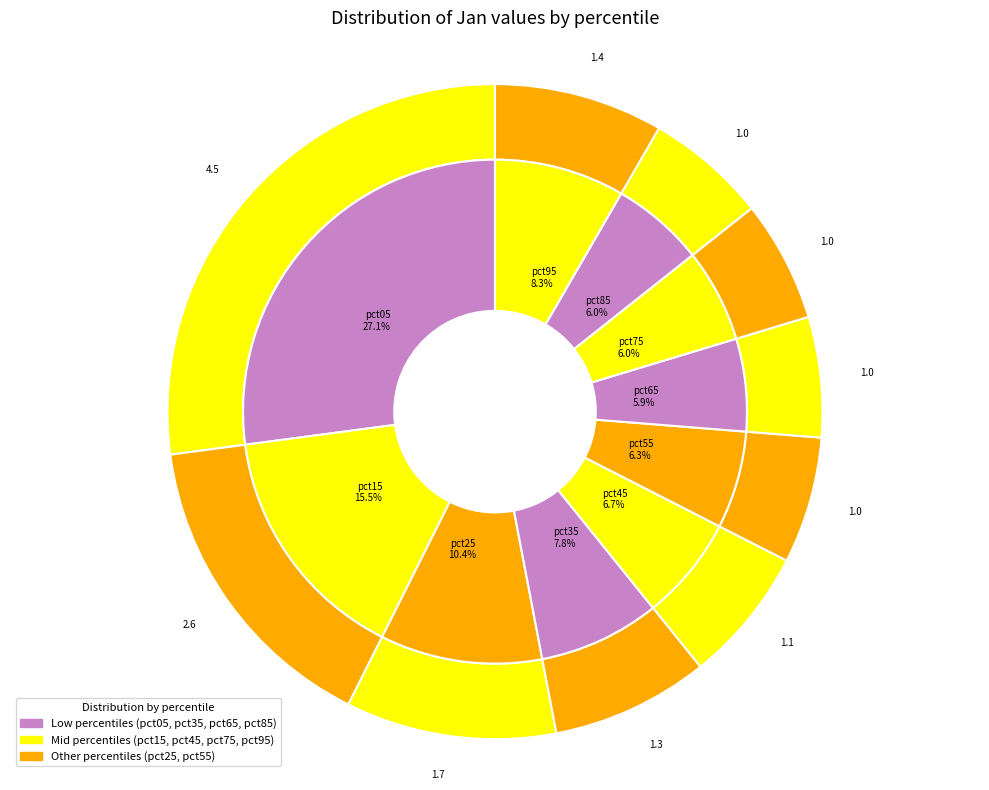

The pct95 slice represents 8% of the pie. True or false?

True